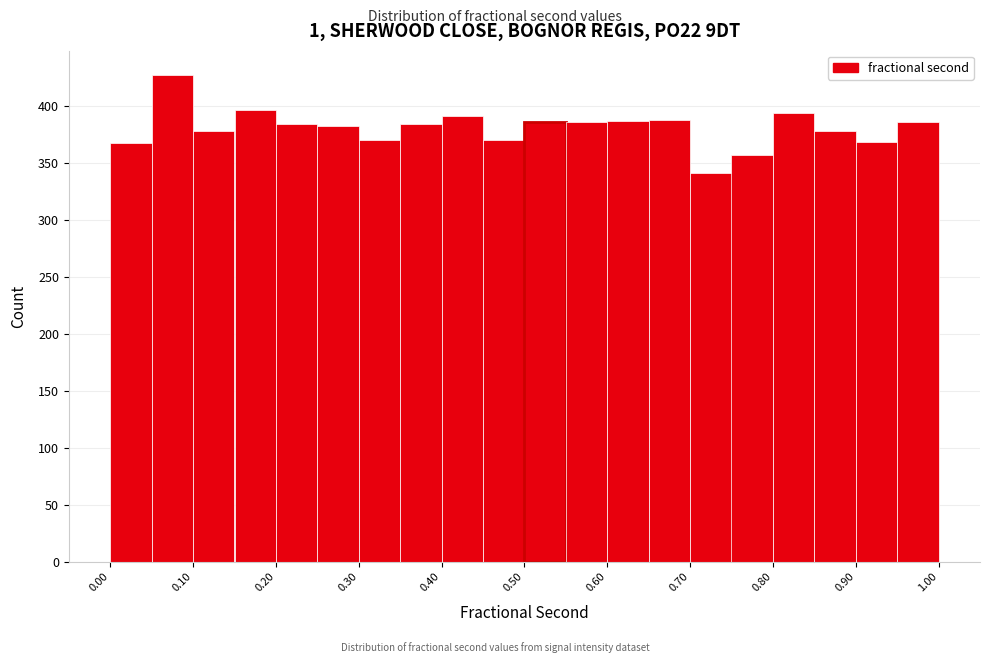

Over which range of the x-axis is the bar tallest?

0.05 to 0.10